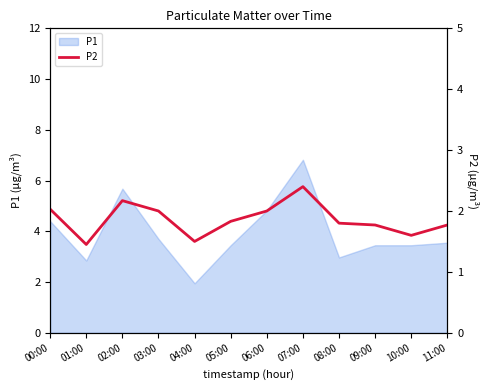

At which label does P1 reach its peak?

07:00